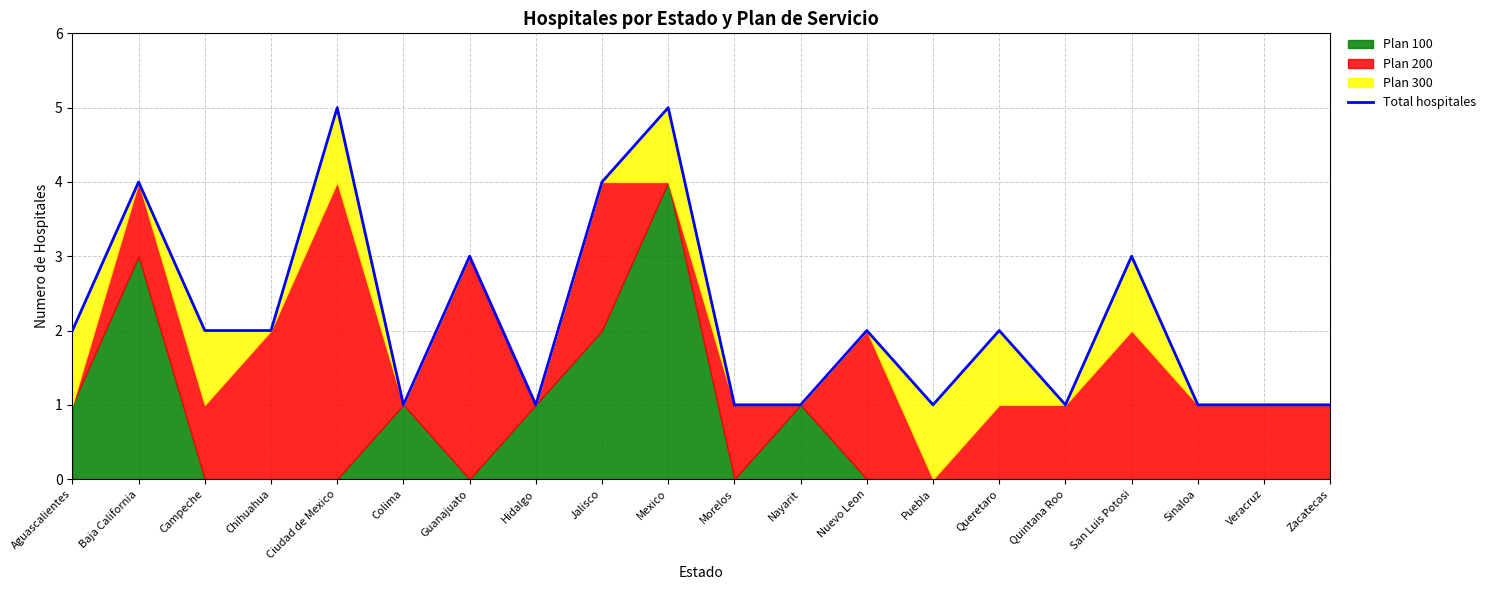

How many data points are above 2?

6